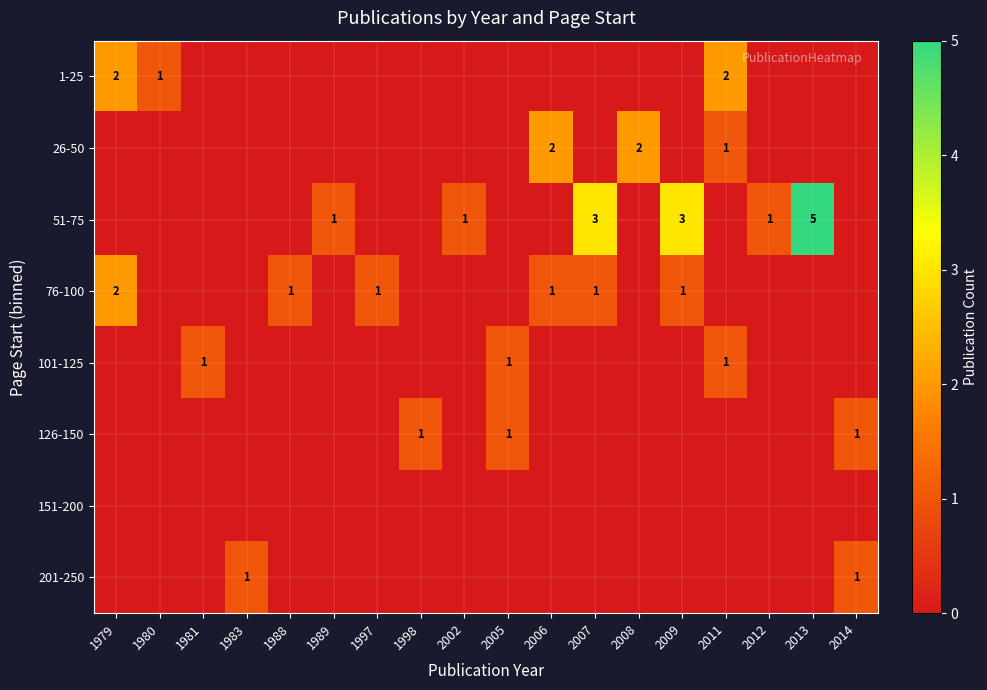

List the series in order of their peak value, highest first.

51-75, 1-25, 26-50, 76-100, 101-125, 126-150, 201-250, 151-200